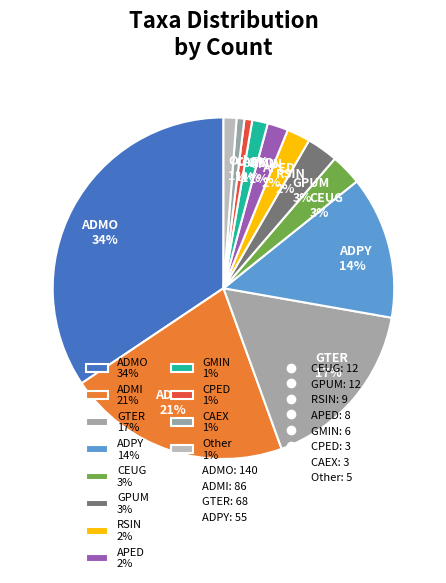

To the nearest percent, what is the average slice percentage?

8%